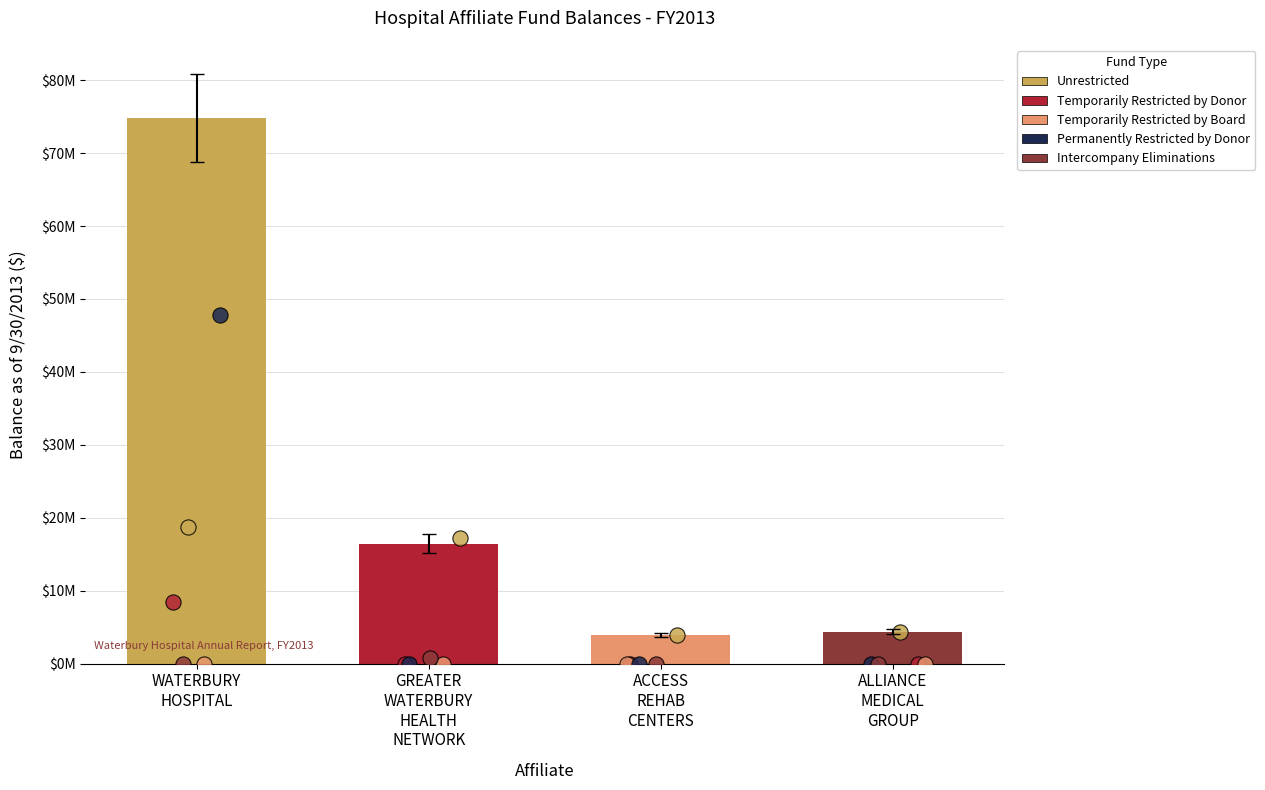

At which category is the sum across all series the highest?

WATERBURY
HOSPITAL